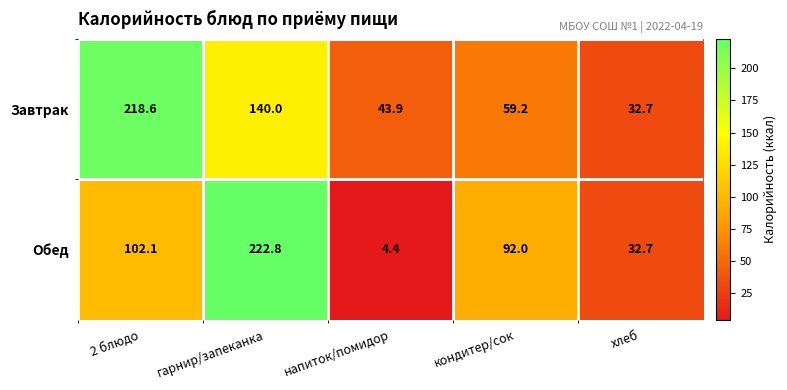

The Завтрак series shows 8.0 at хлеб. True or false?

False